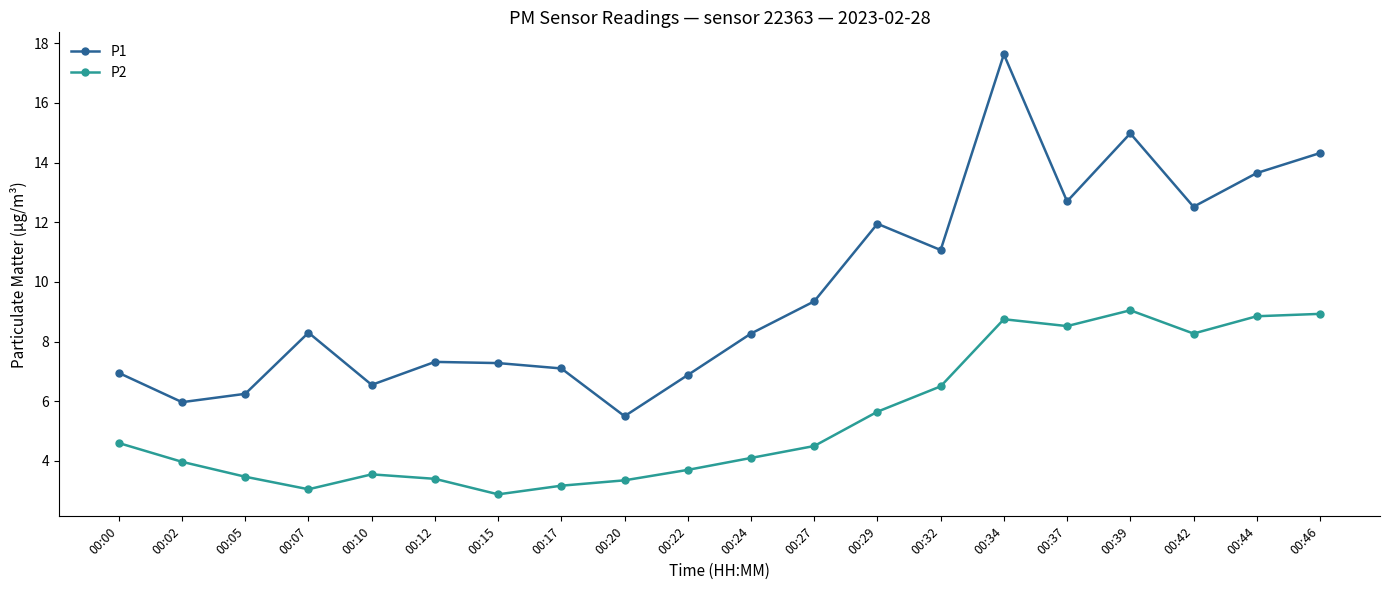

What is the value of the P2 point at the 20th from the left?

8.9